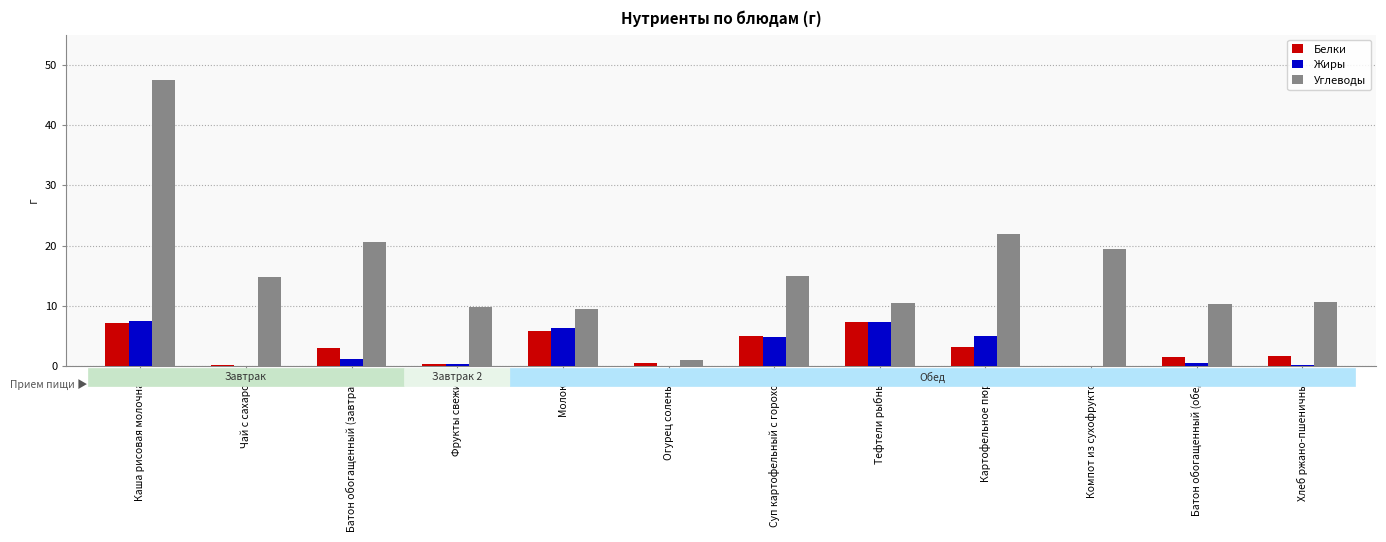

True or false: Углеводы has a value of 19.4 at Компот из сухофруктов.

True